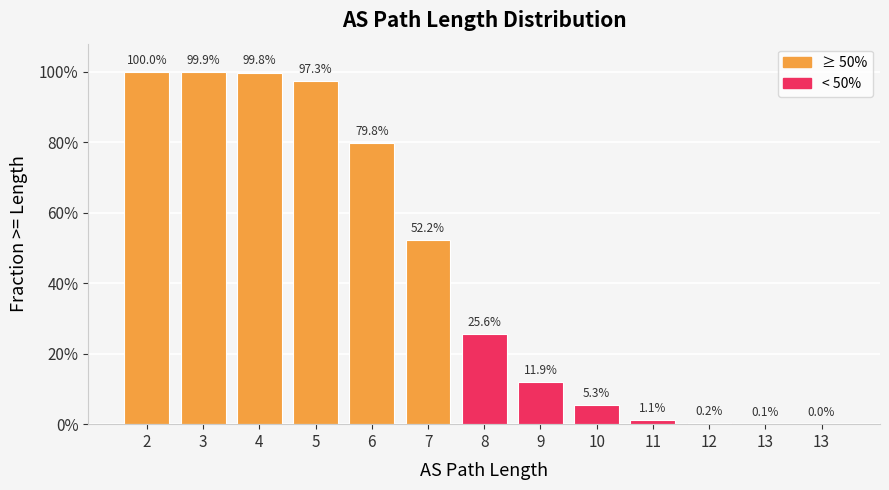

List the labels in order of value, smallest first.

13, 13, 12, 11, 10, 9, 8, 7, 6, 5, 4, 3, 2